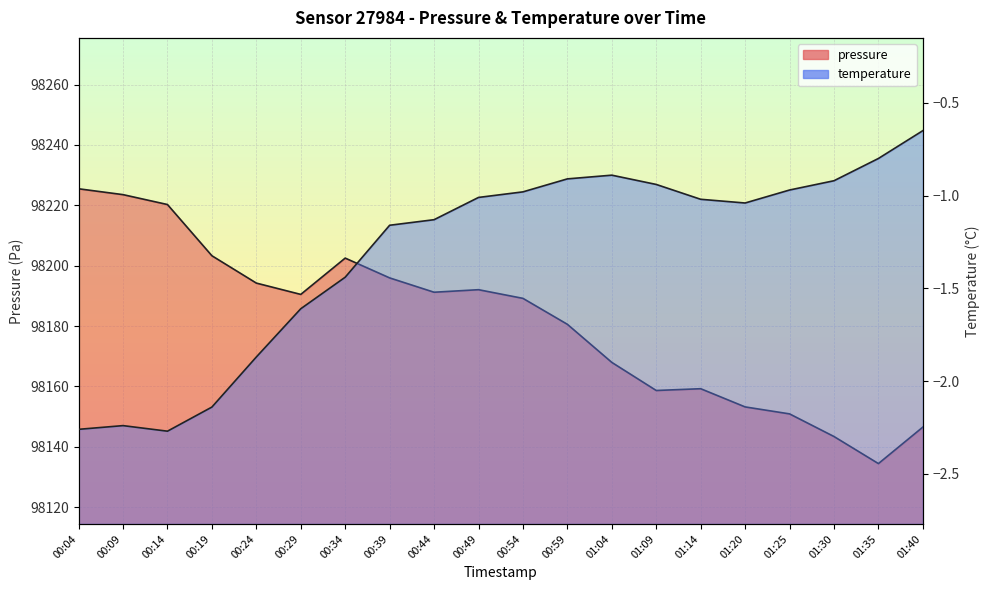

At 00:09, list the series in order from largest to smallest.

pressure, temperature